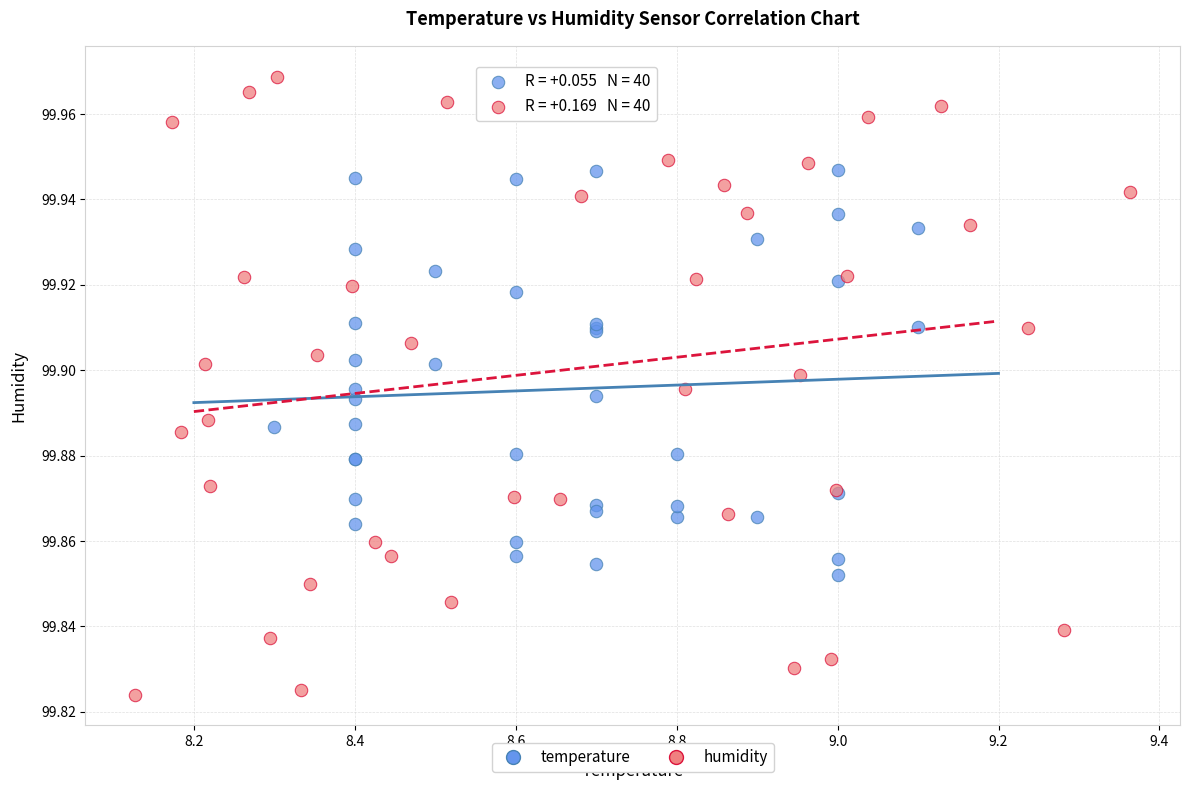

What are all the series names shown in the legend?

temperature, humidity